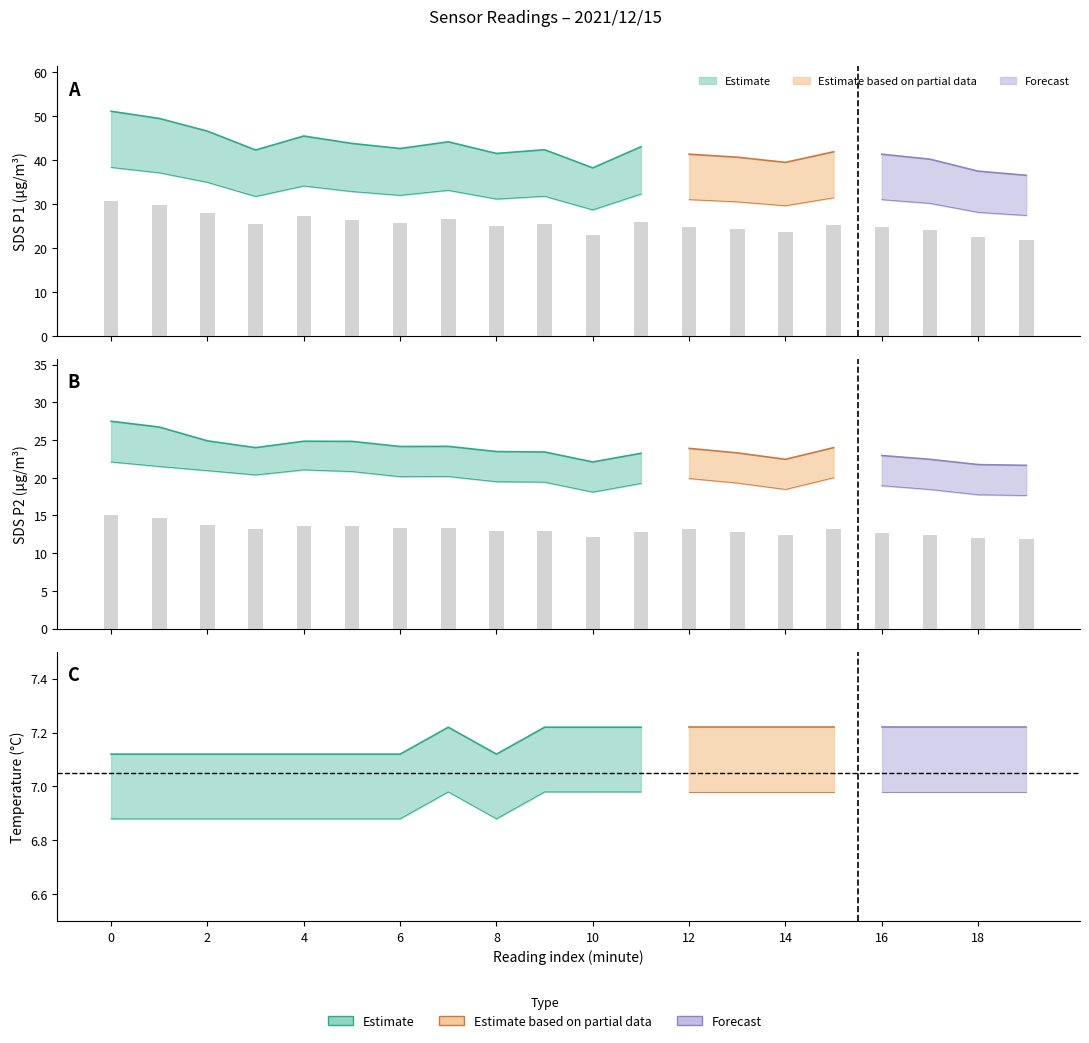

Where does the SDS_P1 series first go above 36?

00:00